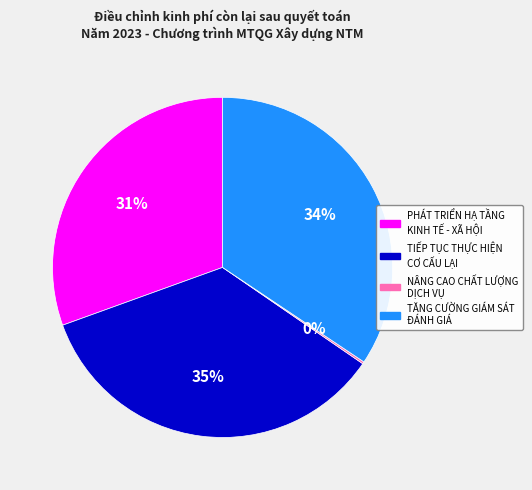

Does any single category account for the majority?

No